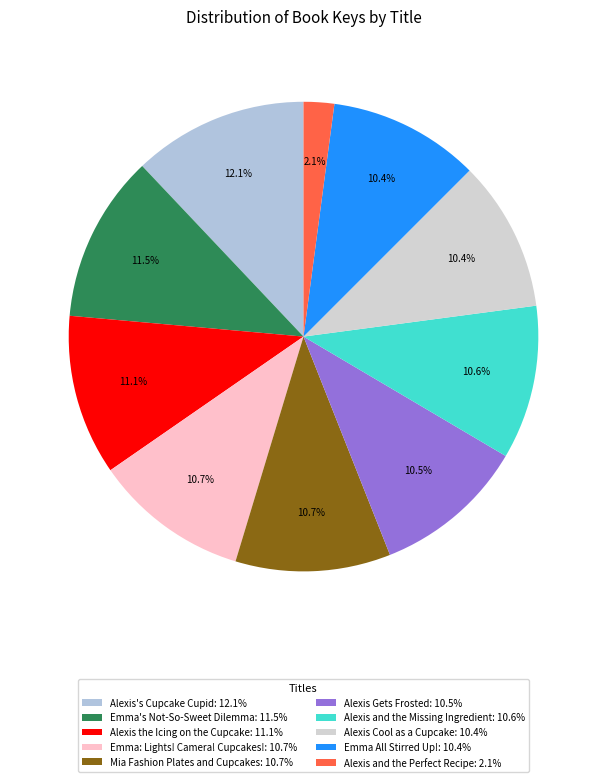

Rank the categories by value from lowest to highest.

Alexis and the Perfect Recipe, Emma All Stirred Up!, Alexis Cool as a Cupcake, Alexis Gets Frosted, Alexis and the Missing Ingredient, Mia Fashion Plates and Cupcakes, Emma: Lights! Camera! Cupcakes!, Alexis the Icing on the Cupcake, Emma's Not-So-Sweet Dilemma, Alexis's Cupcake Cupid